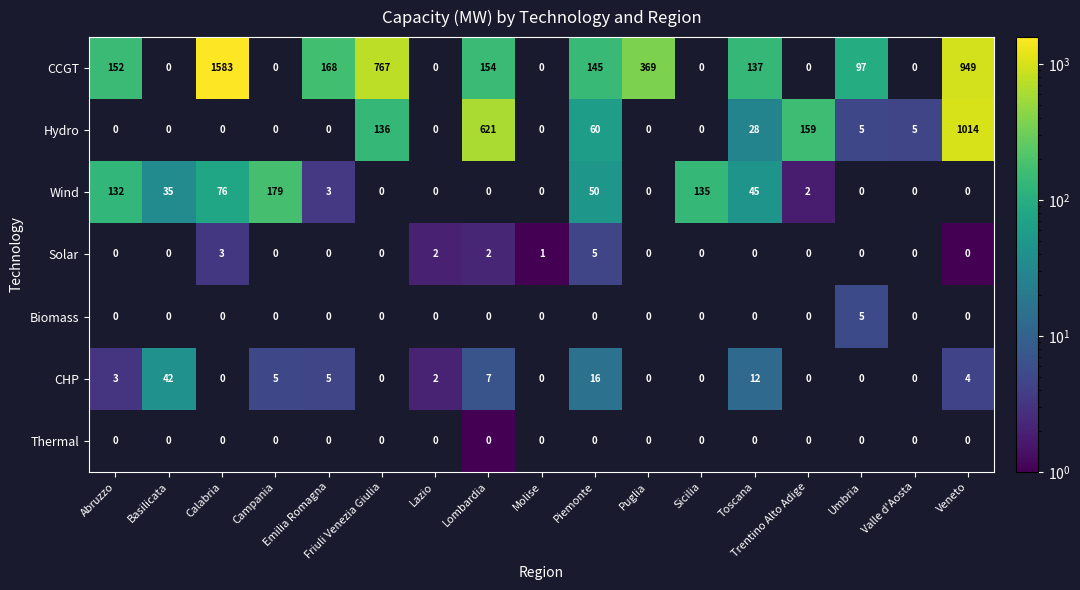

How many series are shown in this chart?

7